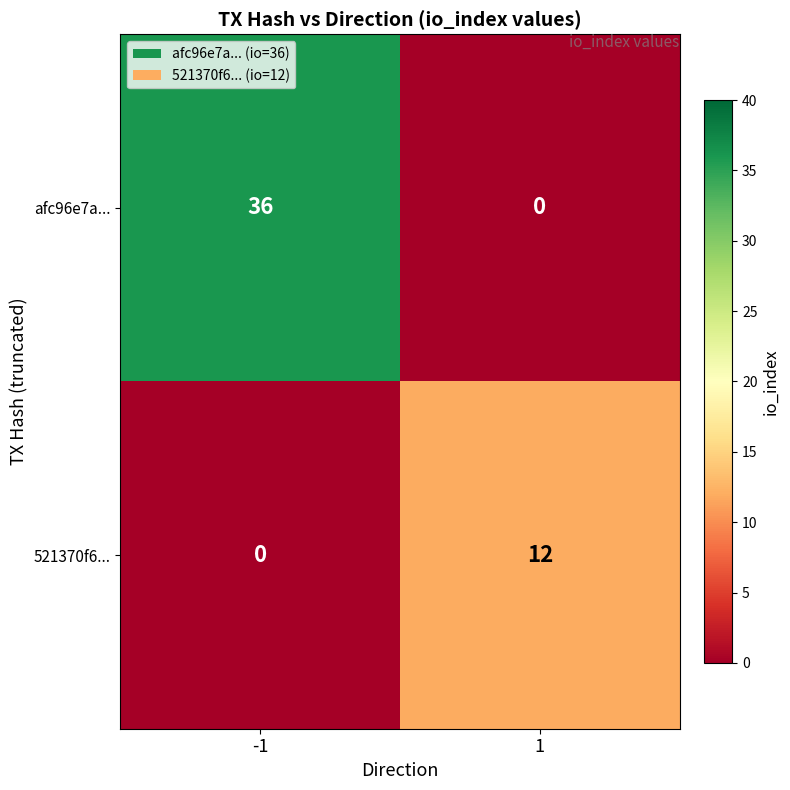

Which category has the highest value across all series?

-1